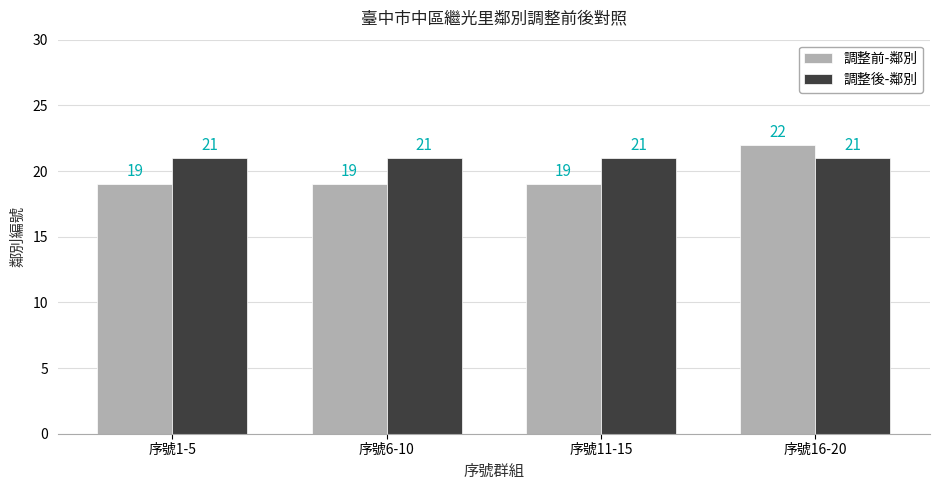

Reading left to right, extract all data points from this chart.

調整前-鄰別: 19	19	19	22
調整後-鄰別: 21	21	21	21